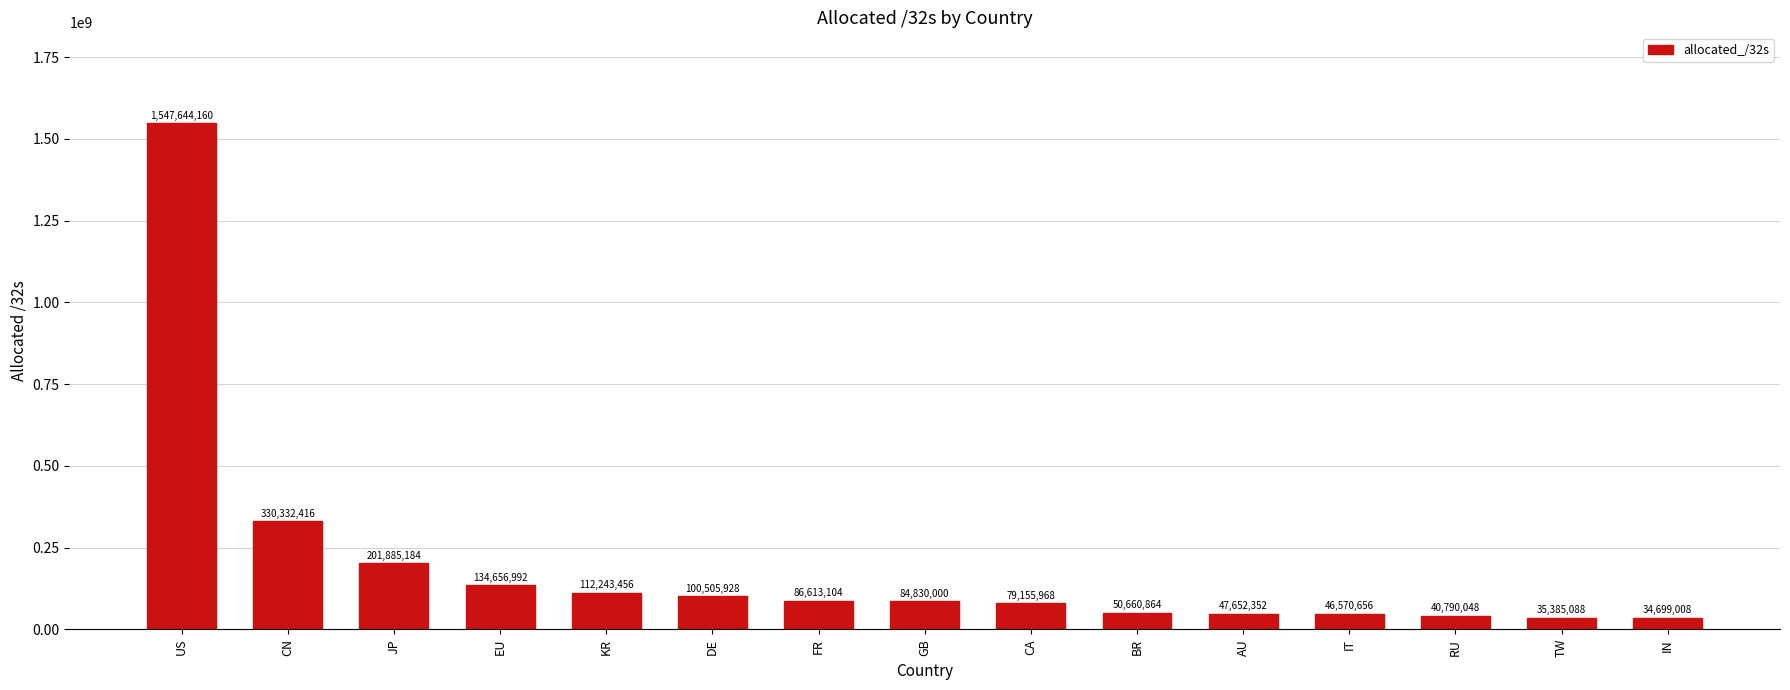

What is the sum of the values at AU and EU?

182309344